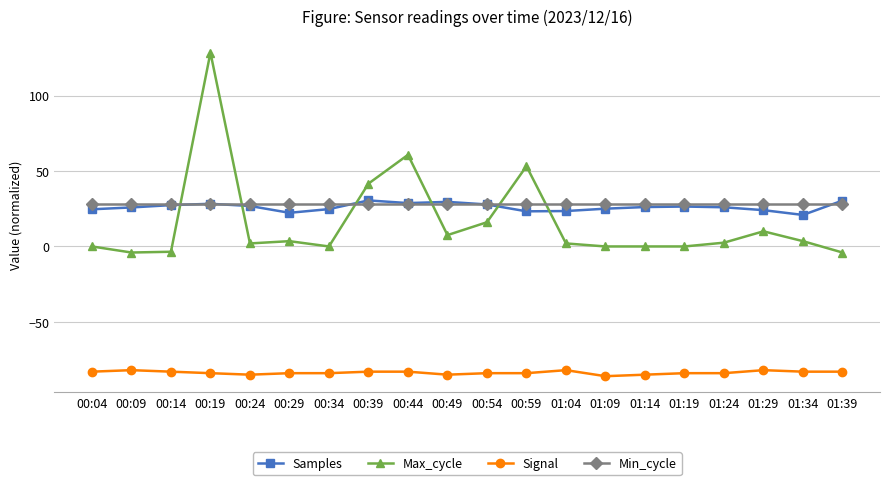

True or false: Max_cycle and Signal intersect in this chart.

False